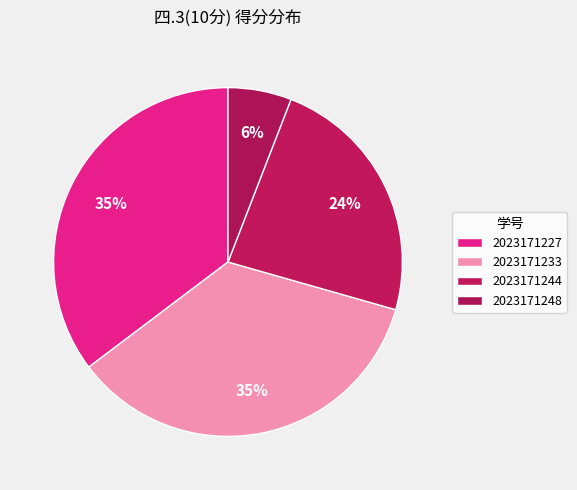

Do 2023171227 and 2023171233 together represent more than half of the pie?

Yes